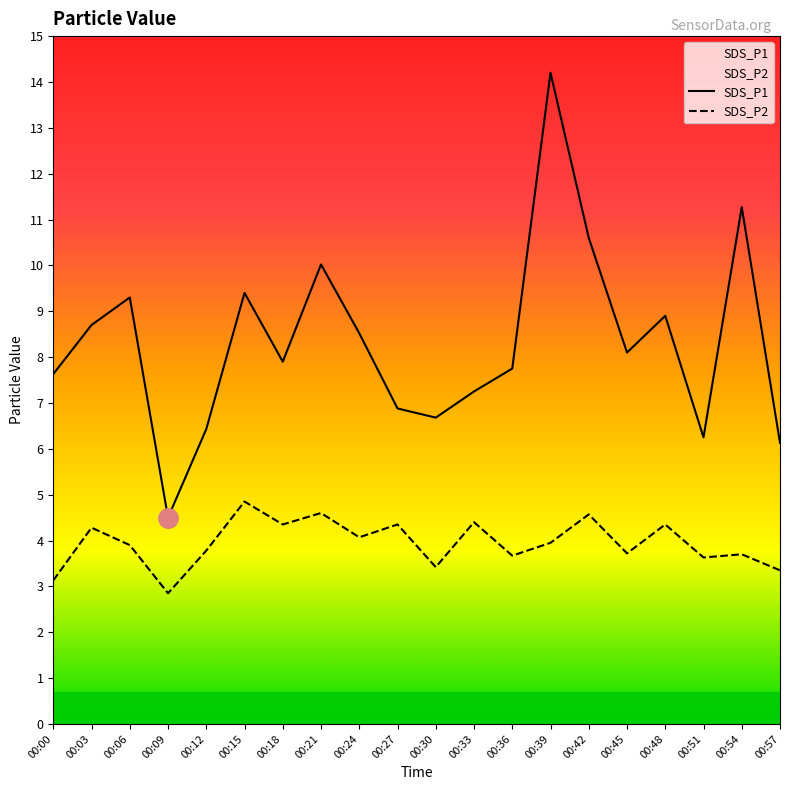

List the labels in order of SDS_P2 value, smallest first.

00:09, 00:00, 00:57, 00:30, 00:51, 00:36, 00:54, 00:45, 00:12, 00:06, 00:39, 00:24, 00:03, 00:18, 00:27, 00:48, 00:33, 00:42, 00:21, 00:15